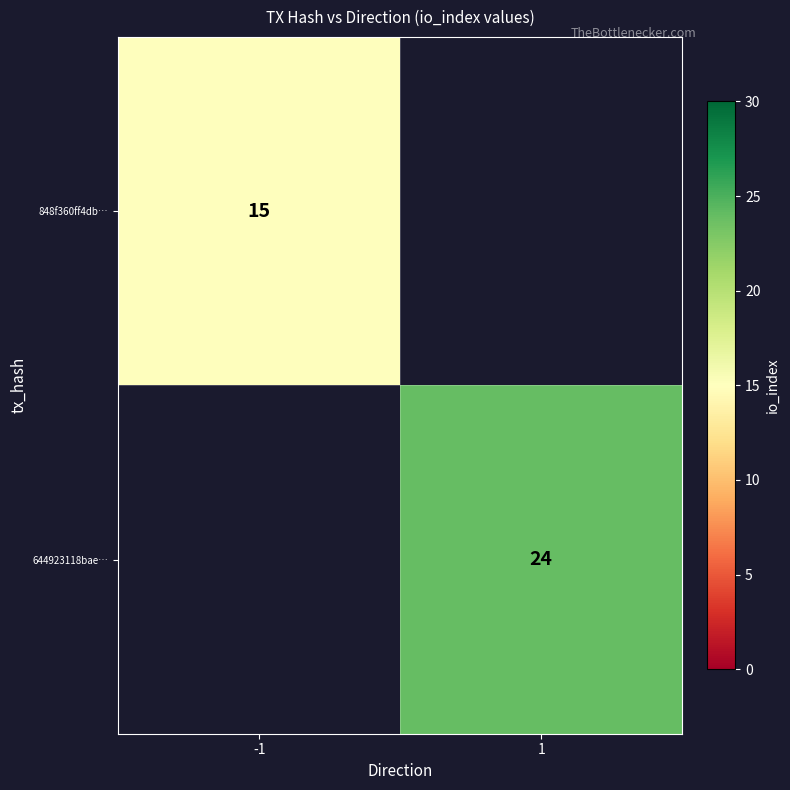

Is the value of 644923118bae… at 1 greater than the value of 848f360ff4db… at -1?

Yes